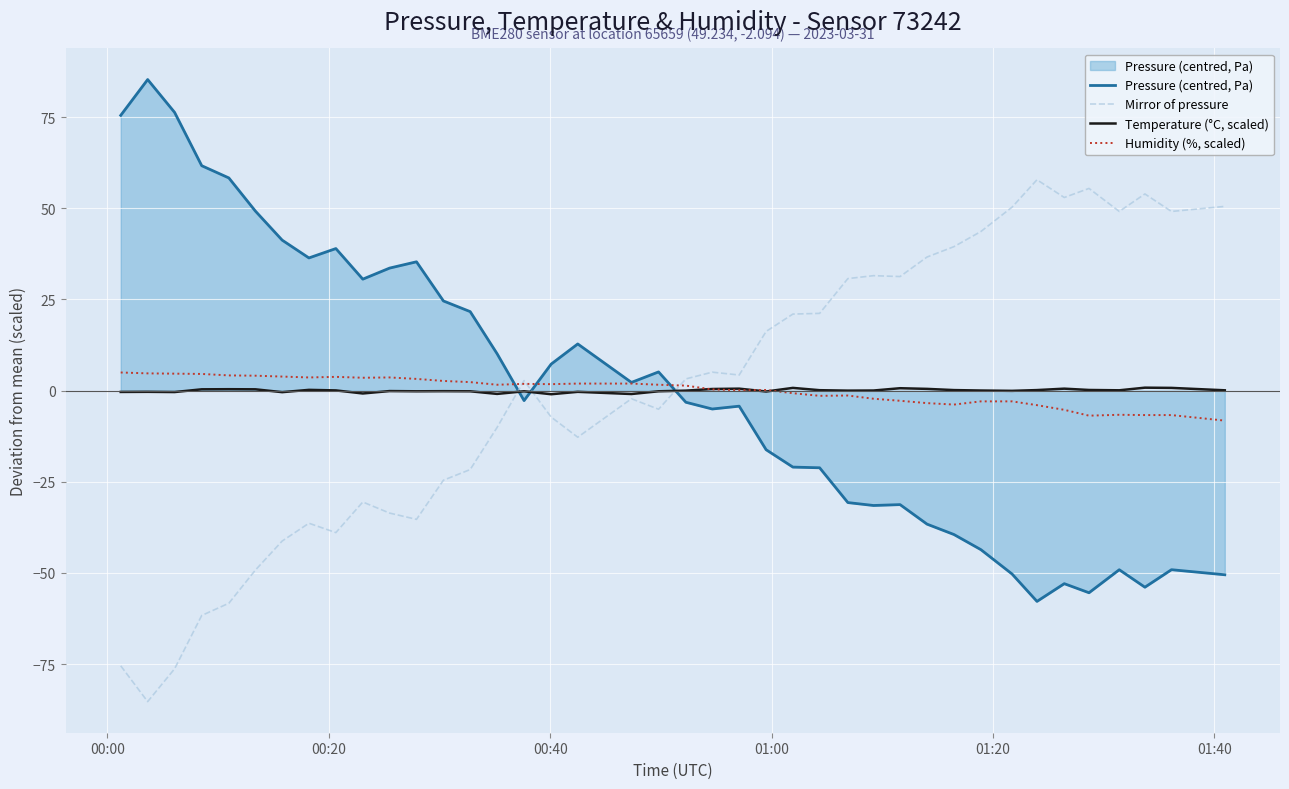

What is the difference between the second highest and second lowest values in the Humidity (%, scaled) series?

11.6